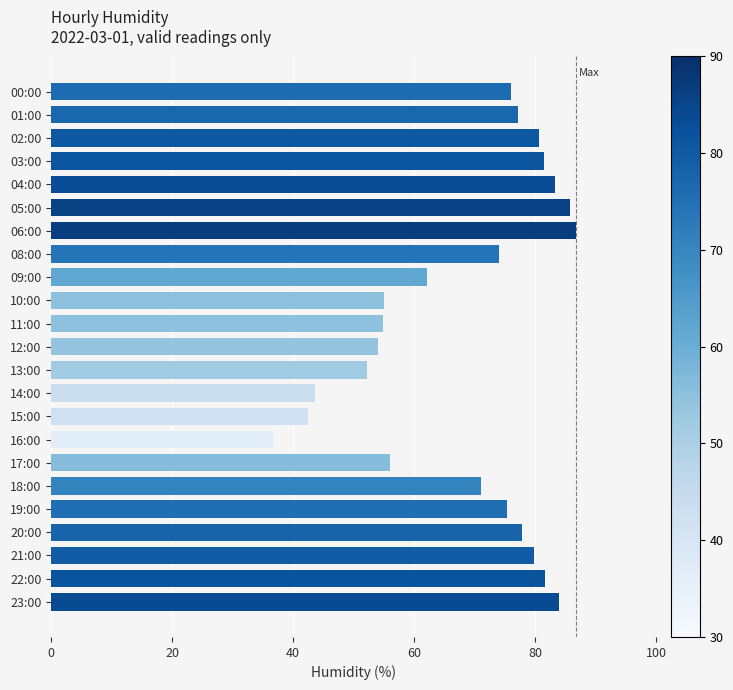

Between 13:00 and 06:00, which is larger?

06:00